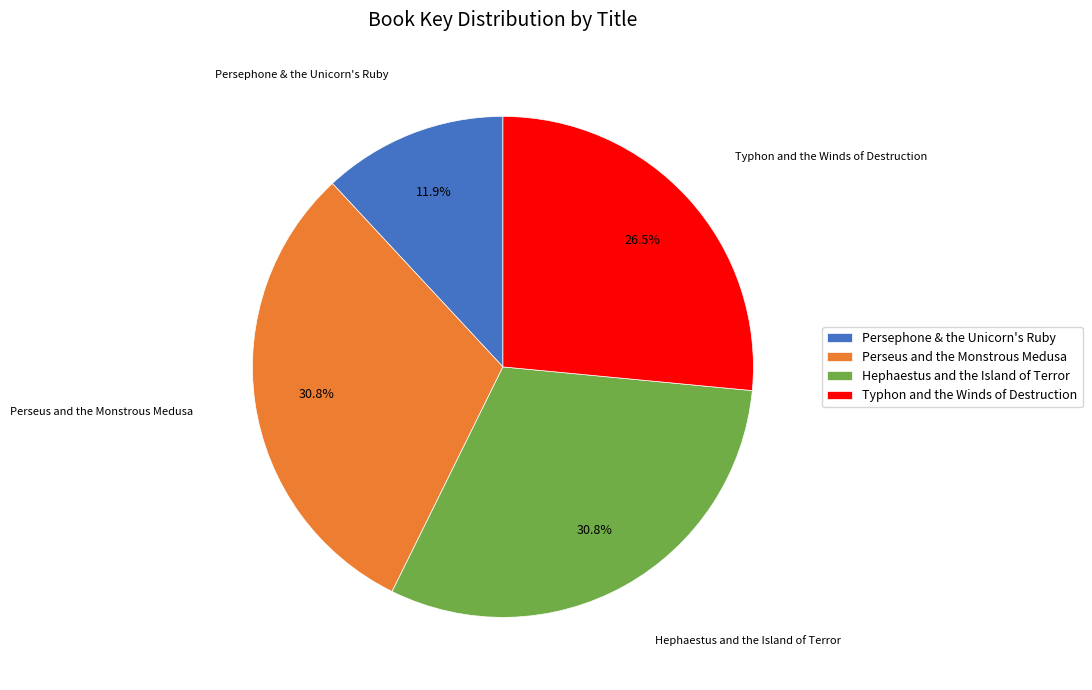

To the nearest percent, what is the average slice percentage?

25%